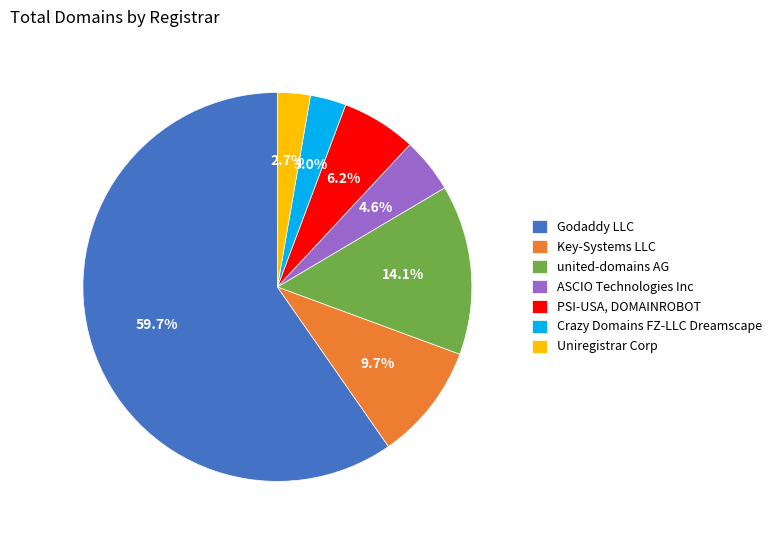

How many slices are in this pie chart?

7